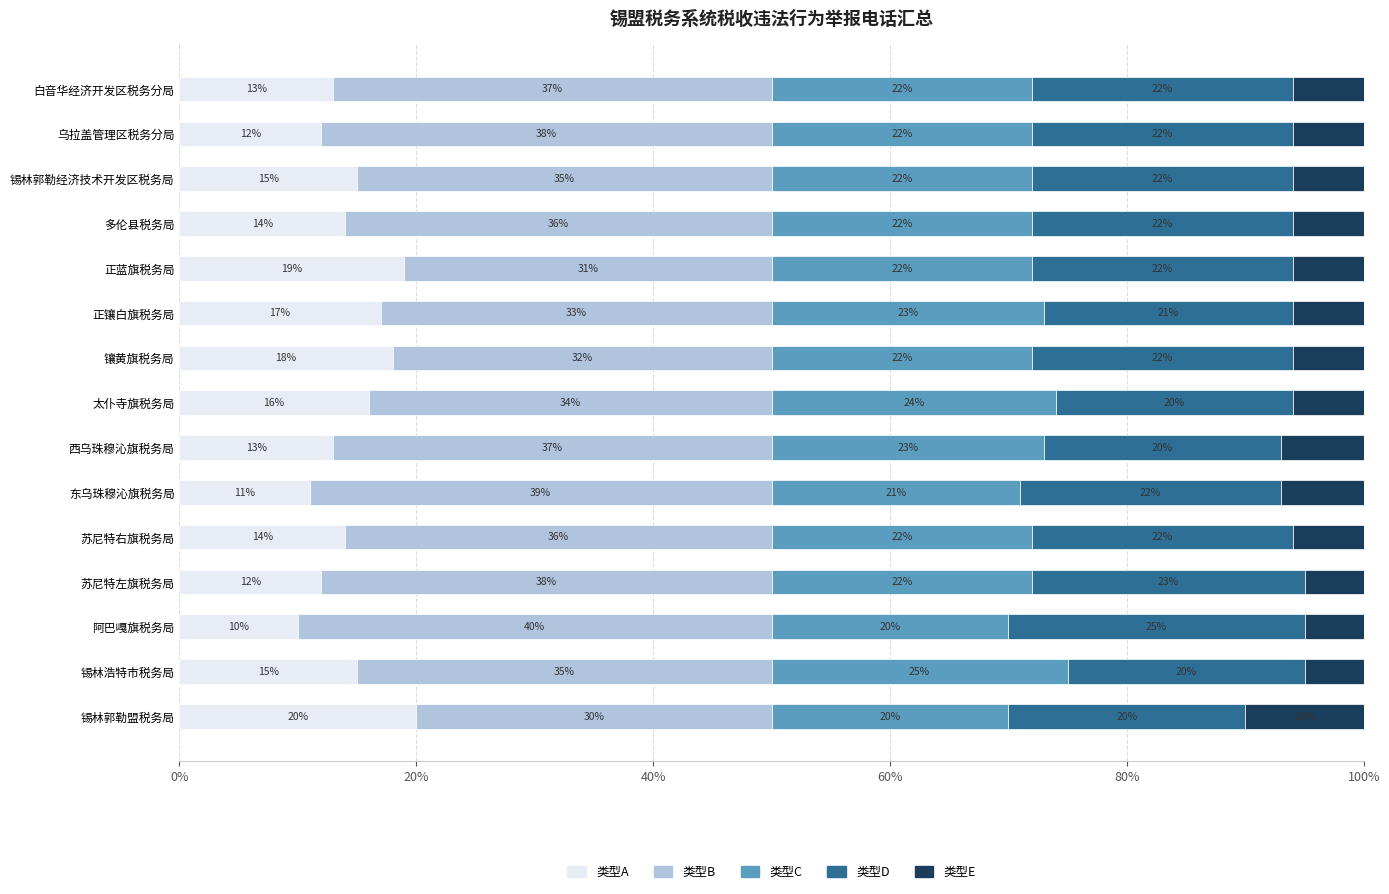

What is the total value across all series at 锡林郭勒经济技术开发区税务局?

100